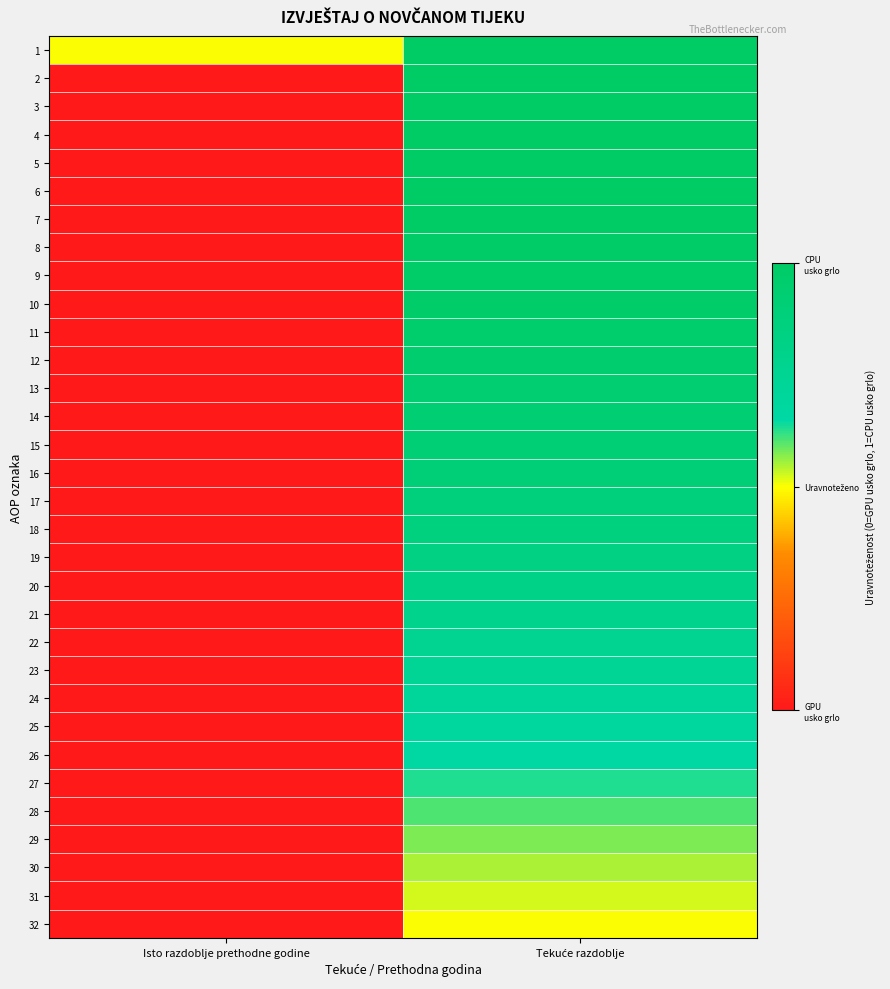

Rank the series by their maximum value, from highest to lowest.

1, 2, 3, 4, 5, 6, 7, 8, 9, 10, 11, 12, 13, 14, 15, 16, 17, 18, 19, 20, 21, 22, 23, 24, 25, 26, 27, 28, 29, 30, 31, 32